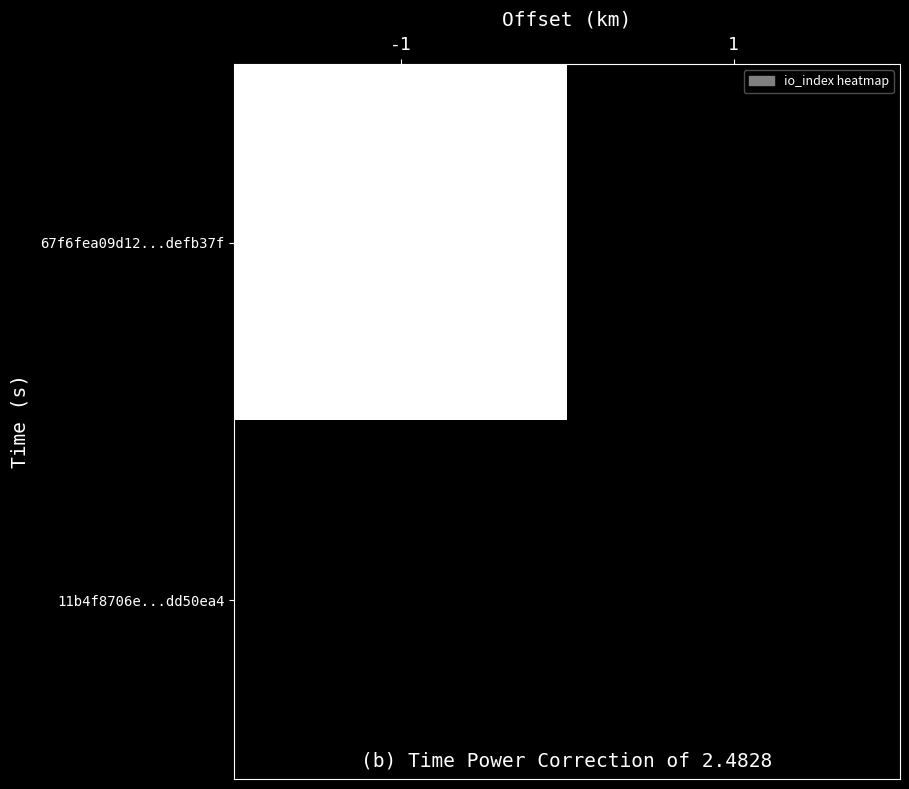

Reading left to right, transcribe all the data shown in this chart.

67f6fea09d12...defb37f: -1=1980	1=0
11b4f8706e...dd50ea4: -1=0	1=3